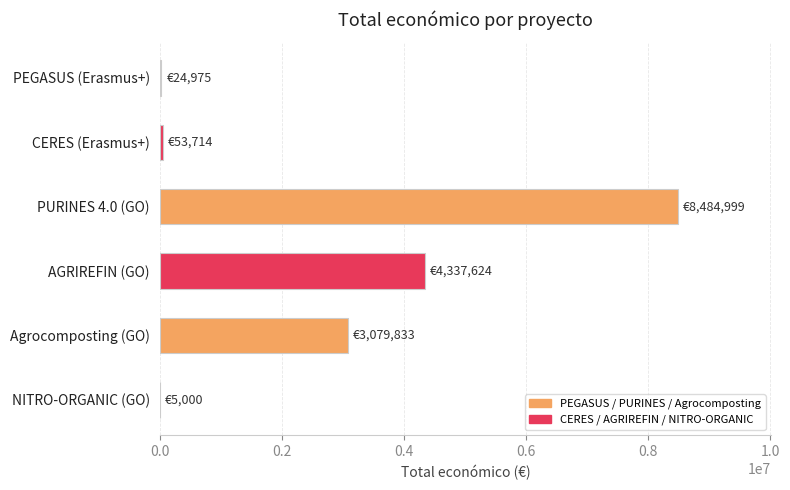

What is the sum of all values?

15986145